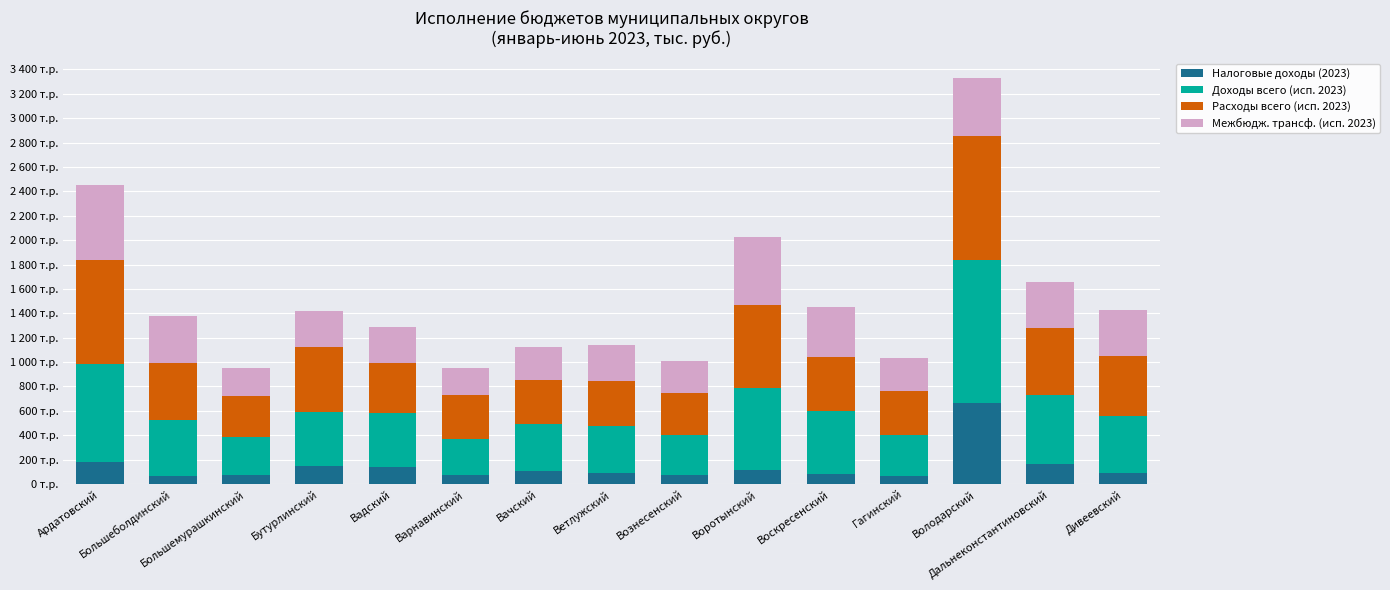

What are all the series names shown in the legend?

Налоговые доходы (2023), Доходы всего (исп. 2023), Расходы всего (исп. 2023), Межбюдж. трансф. (исп. 2023)